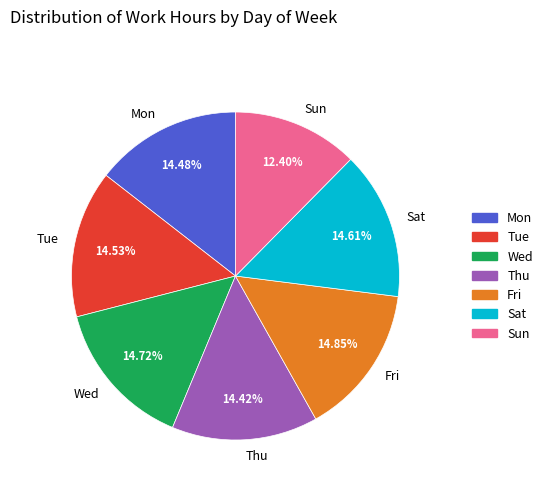

How much of the chart is everything except Wed?

85.3%